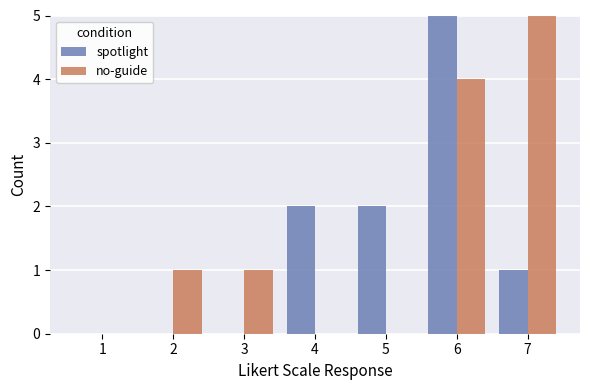

Read the spotlight value at 7.

1